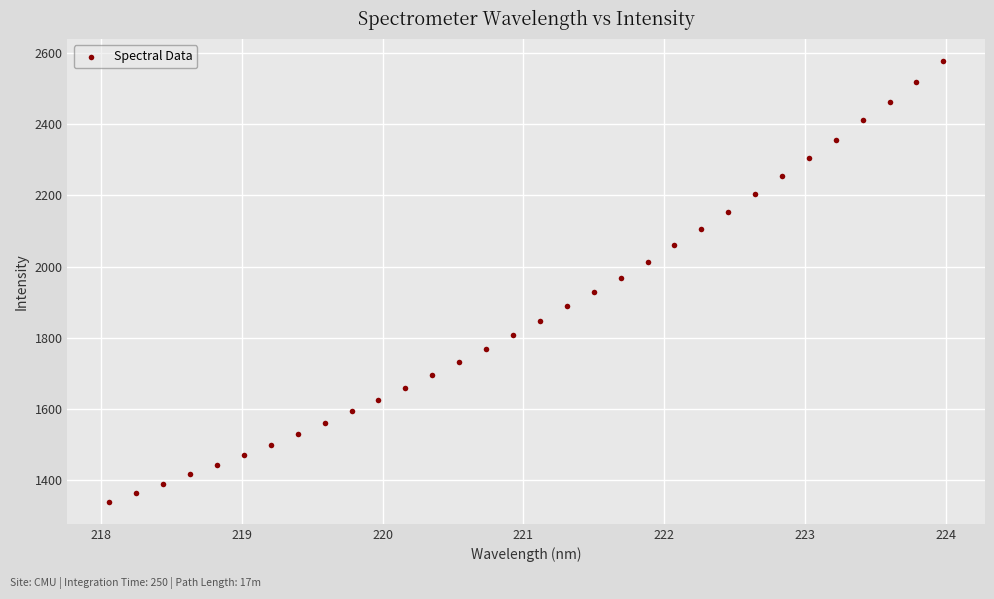

What is the range of X values (max minus min)?

5.9